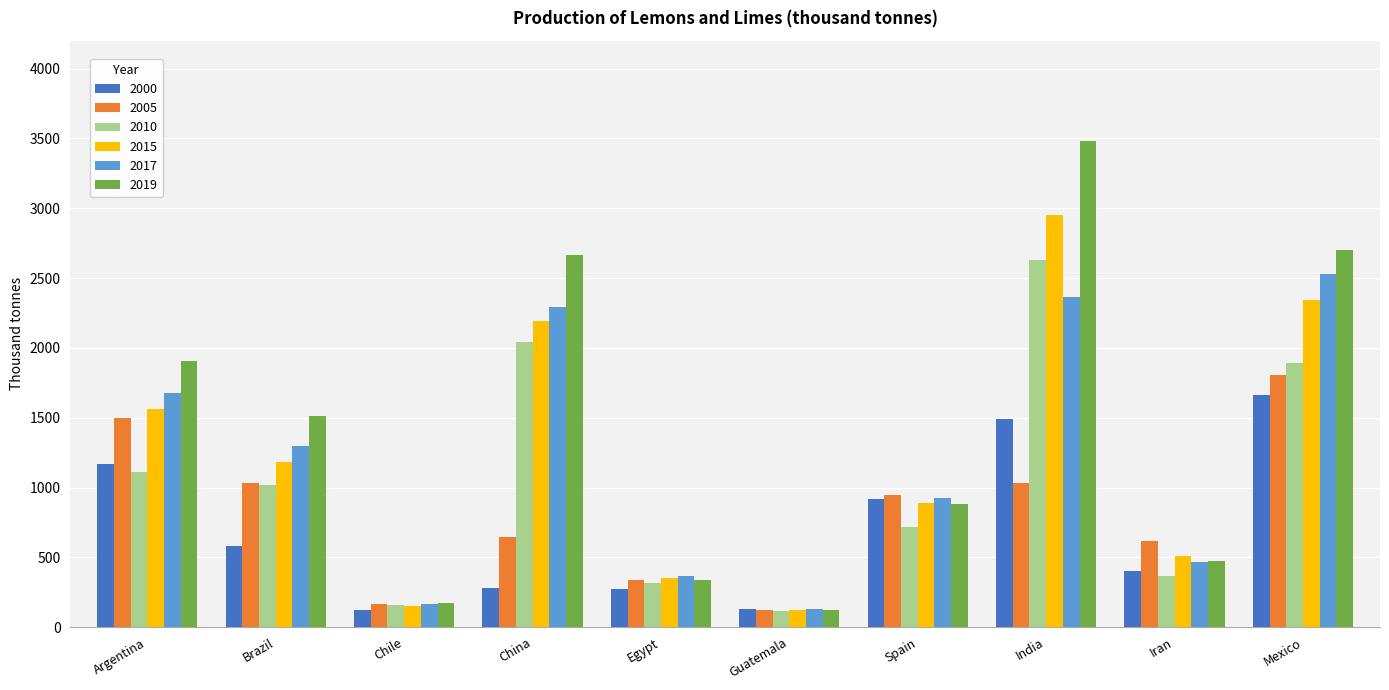

At Argentina, list the series in order from largest to smallest.

2019, 2017, 2015, 2005, 2000, 2010